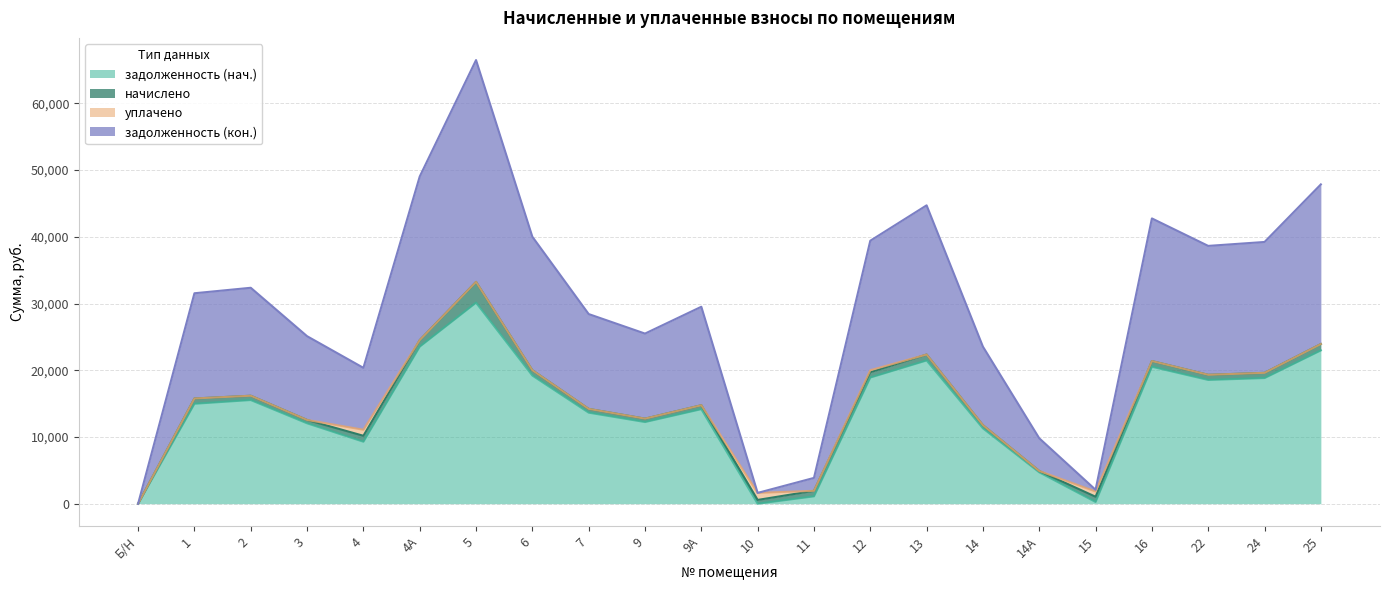

Which category has the lowest value across all series?

Б/Н